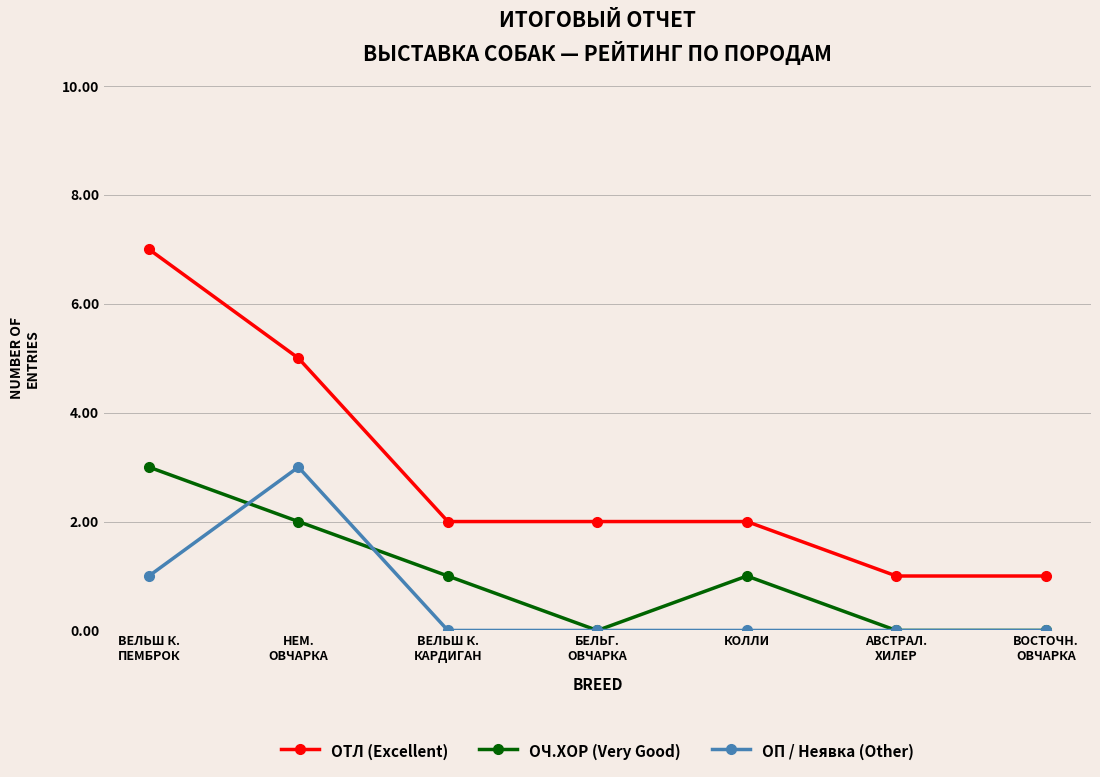

Is it true that ОЧ.ХОР (Very Good) equals 1 at ВЕЛЬШ К.
ПЕМБРОК?

False